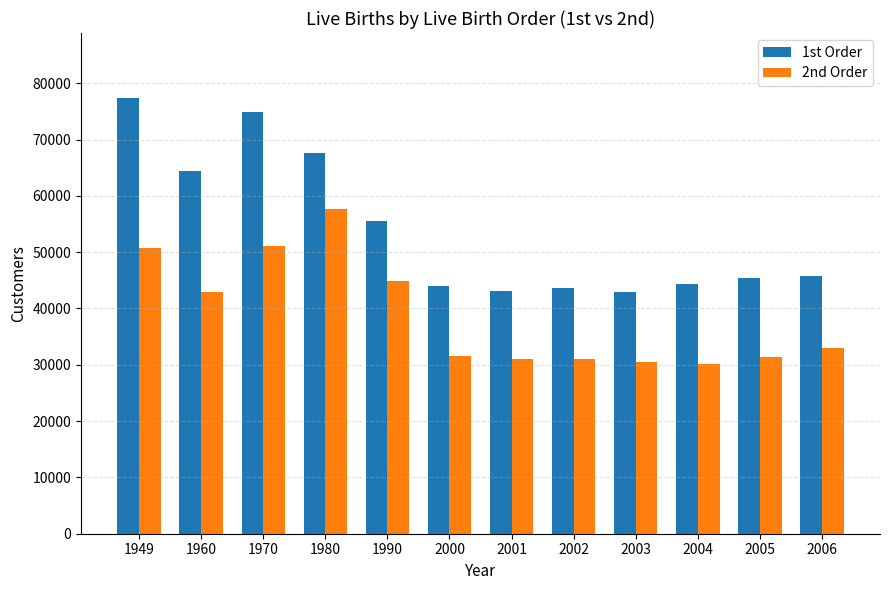

How many bars are there in each group?

2